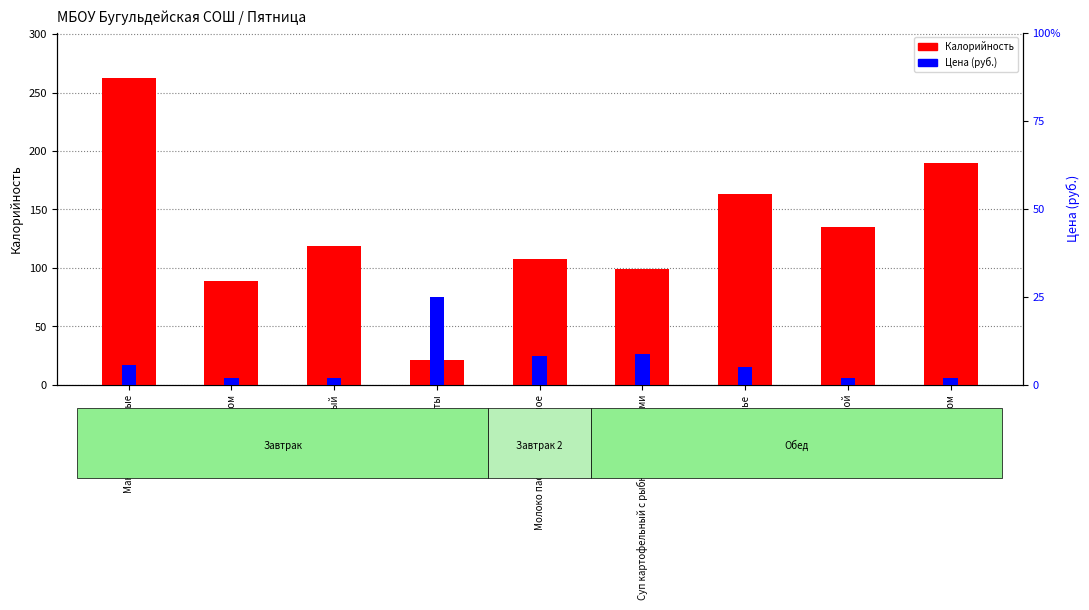

How many data points in Калорийность are less than 119?

4